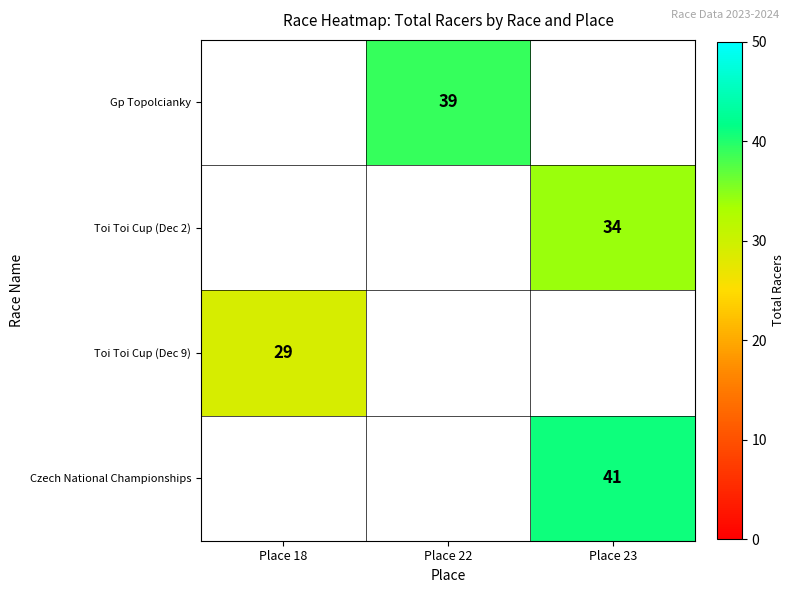

Count the number of data series in this chart.

4